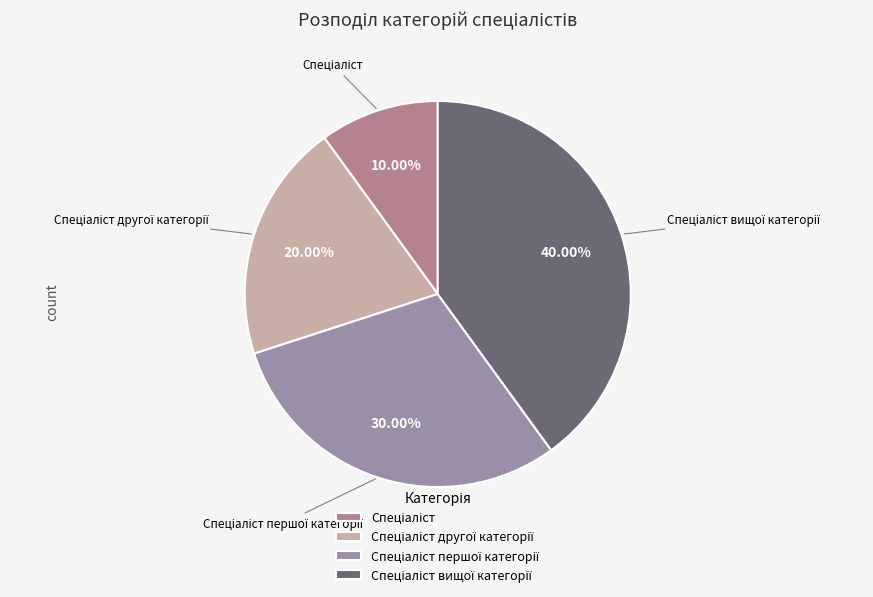

Is there a majority slice in this chart?

No